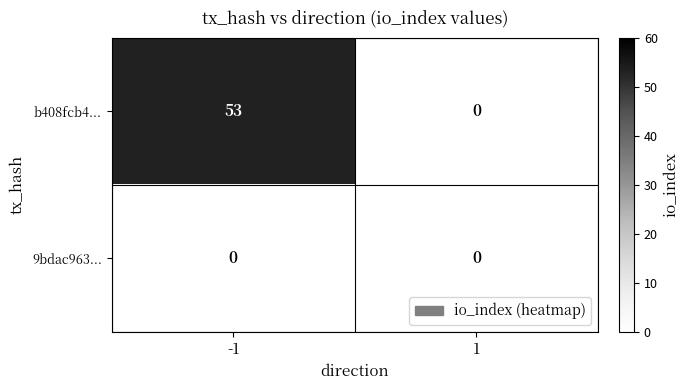

Rank the series by their maximum value, from lowest to highest.

9bdac963..., b408fcb4...